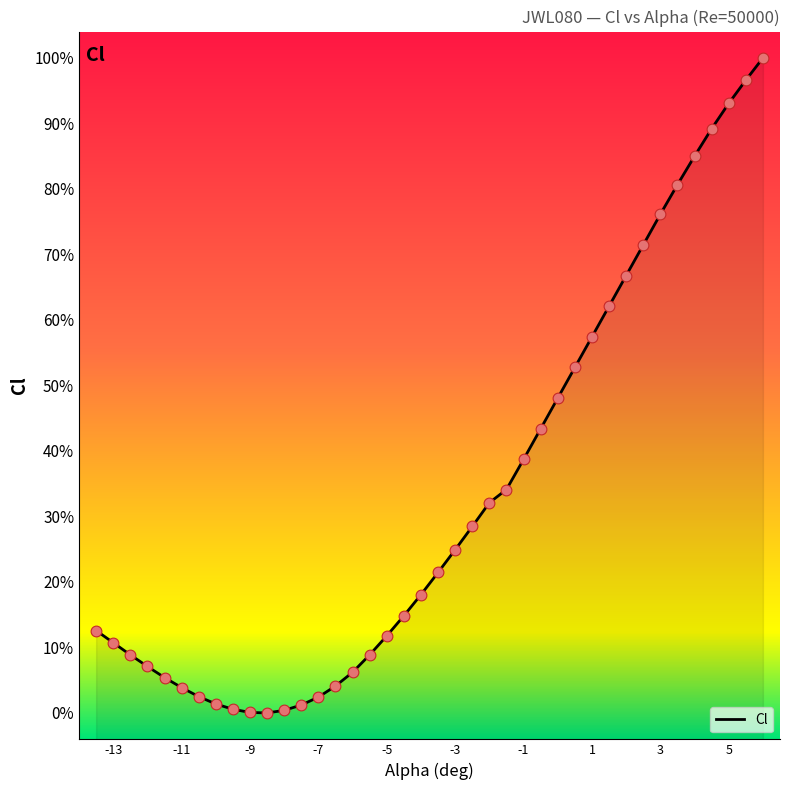

Between 2 and 5, which is larger?

5